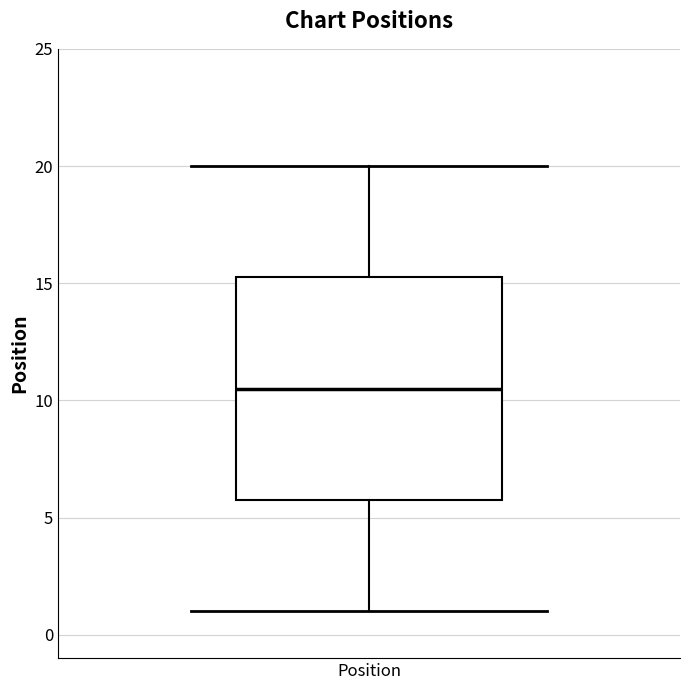

Where is the upper edge of the box for Position on the y-axis? The values are not printed on the chart, so give them approximately, as read against the axis.

15.5